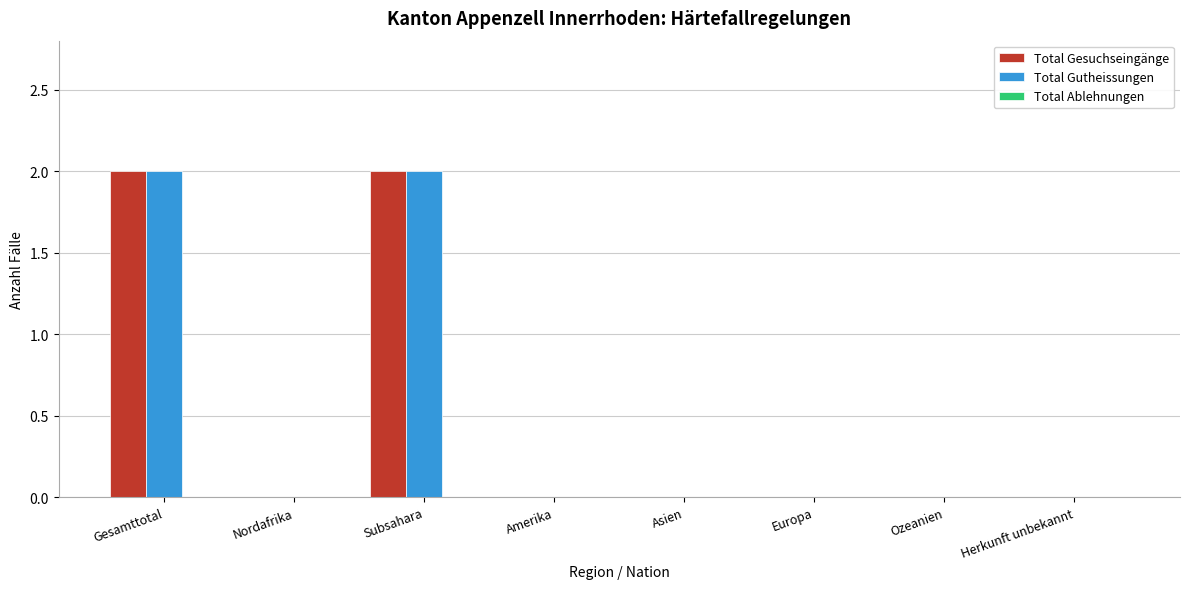

What is the sum of all Total Gutheissungen values?

4